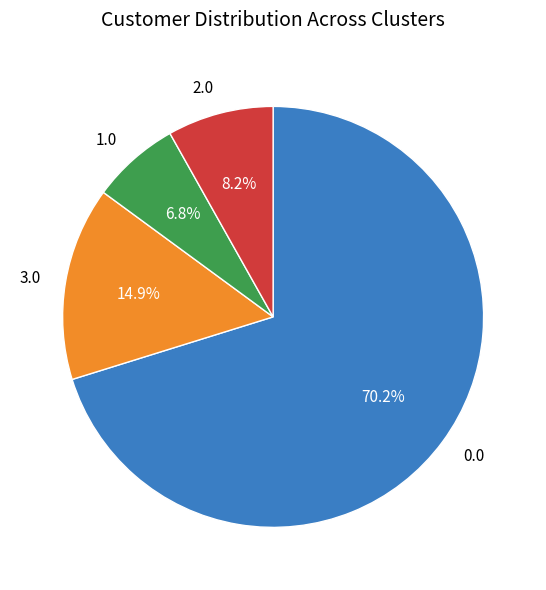

What is the smallest slice in the pie chart?

1.0